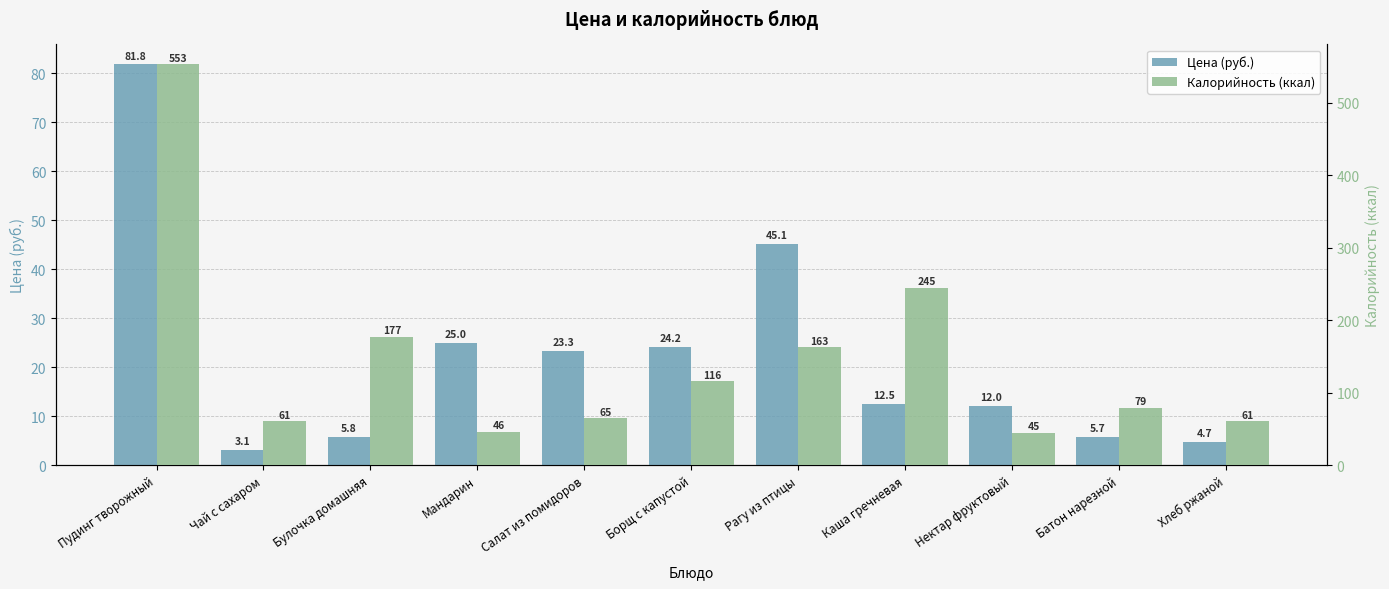

How many groups of bars are there?

11